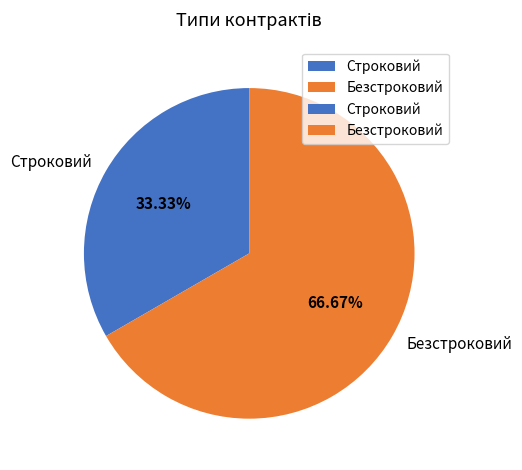

How many slices are in this pie chart?

2